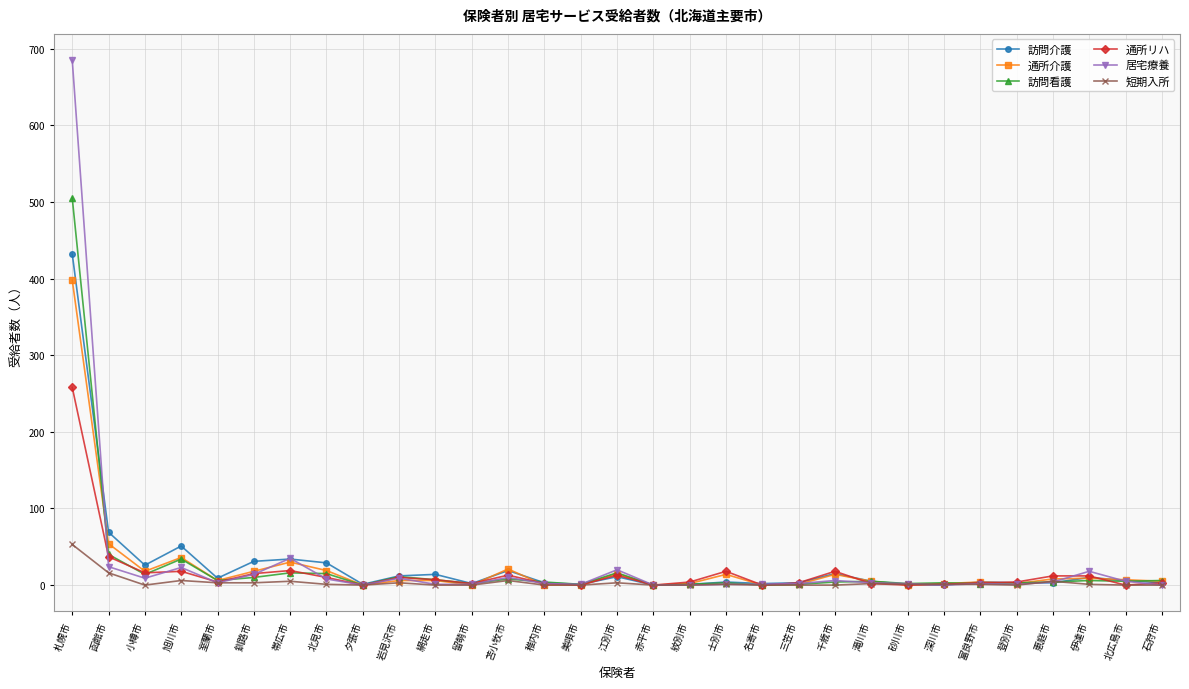

At how many categories does at least one series exceed 523?

1